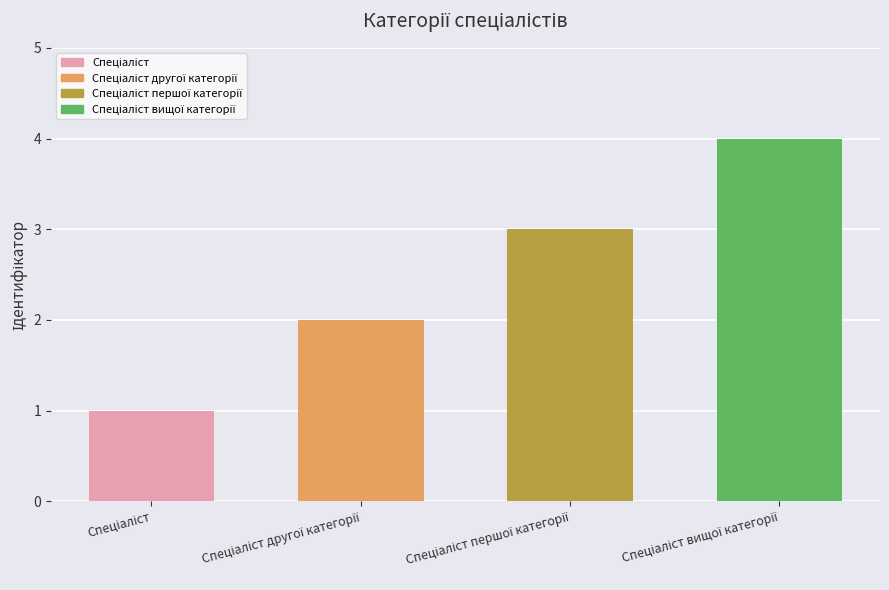

What is the sum of all values?

10